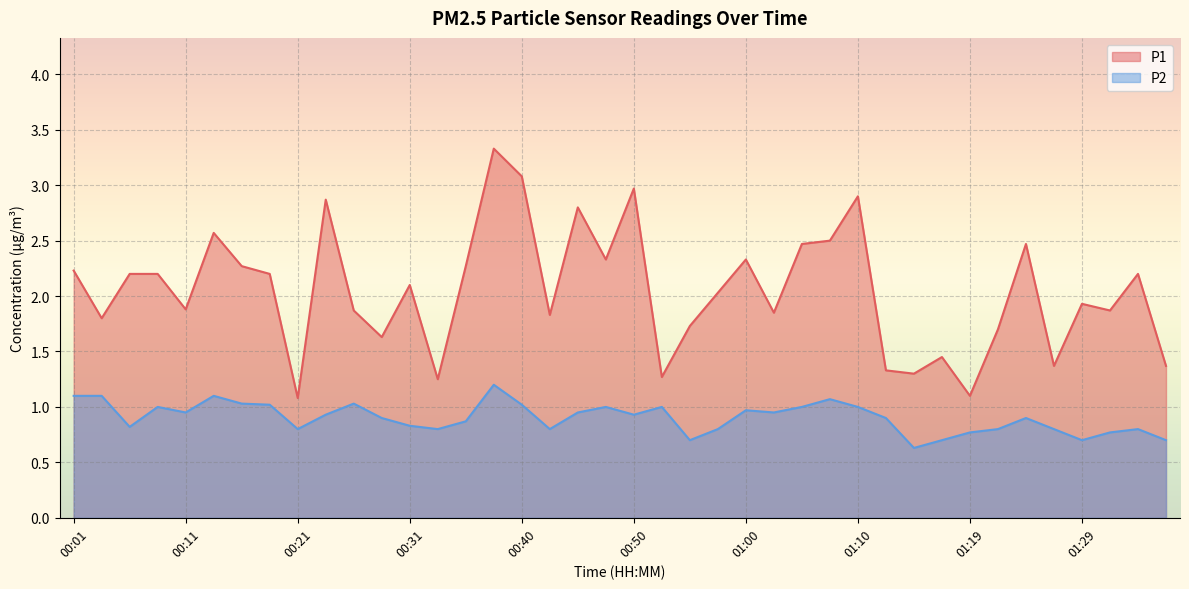

Which has a higher value, 00:21 or 00:01?

00:01